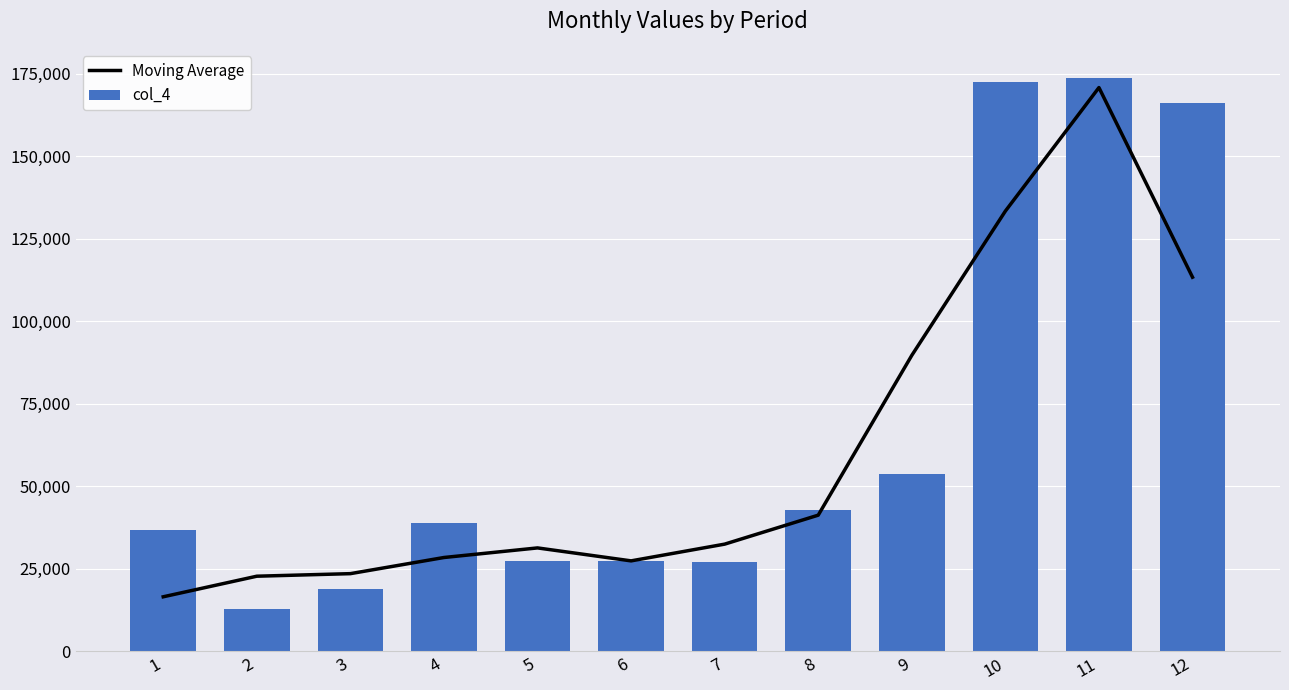

Reading right to left, extract all data points from this chart.

Moving Average: 12=113344.0	11=170837.3	10=133389.3	9=89647.8	8=41198.3	7=32412.3	6=27338.5	5=31266.0	4=28359.4	3=23463.7	2=22688.7	1=16448.0
col_4: 12=166144.0	11=173888.0	10=172480.0	9=53800.0	8=42663.4	7=27131.6	6=27441.9	5=27441.9	4=38914.2	3=18722.1	2=12754.8	1=36589.2